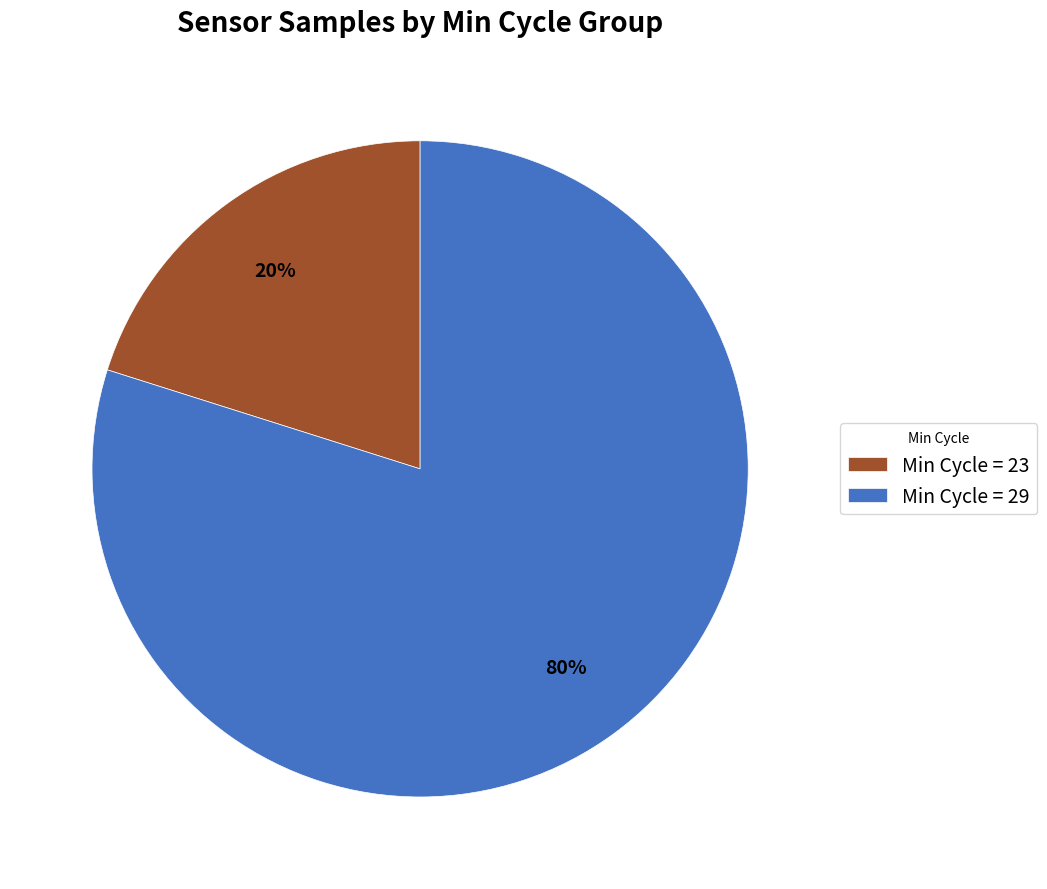

The Min Cycle = 23 slice represents 20% of the pie. True or false?

True